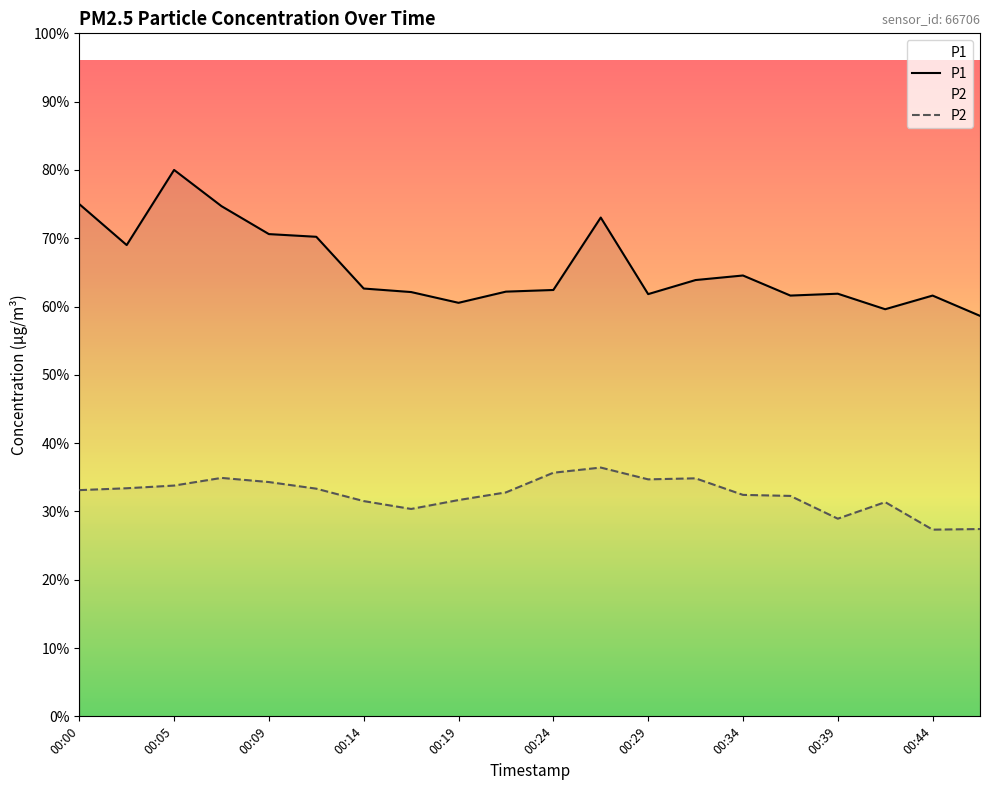

Which series has the widest spread of values?

P1